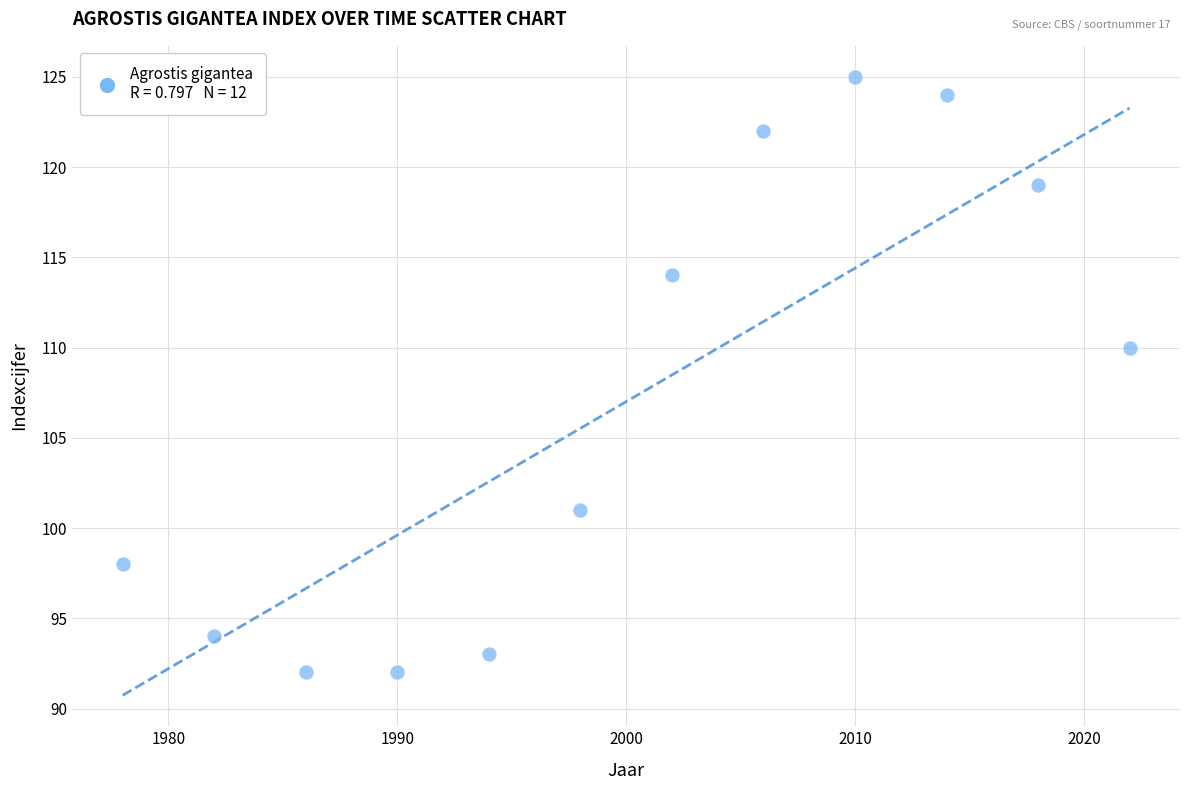

What is the average X value?

2000